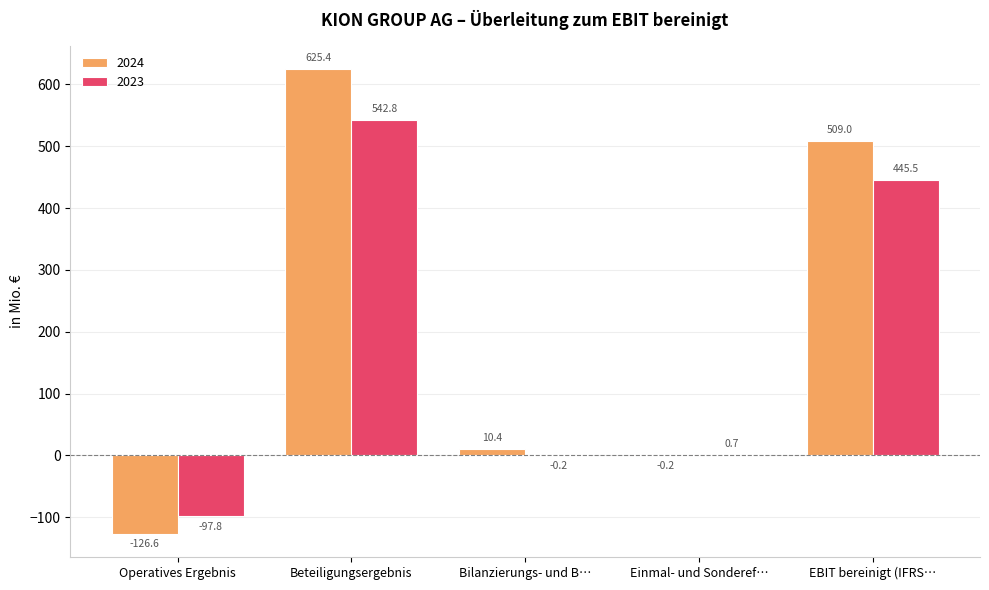

Where is 2024 nearest to the value 249?

Bilanzierungs- und B…